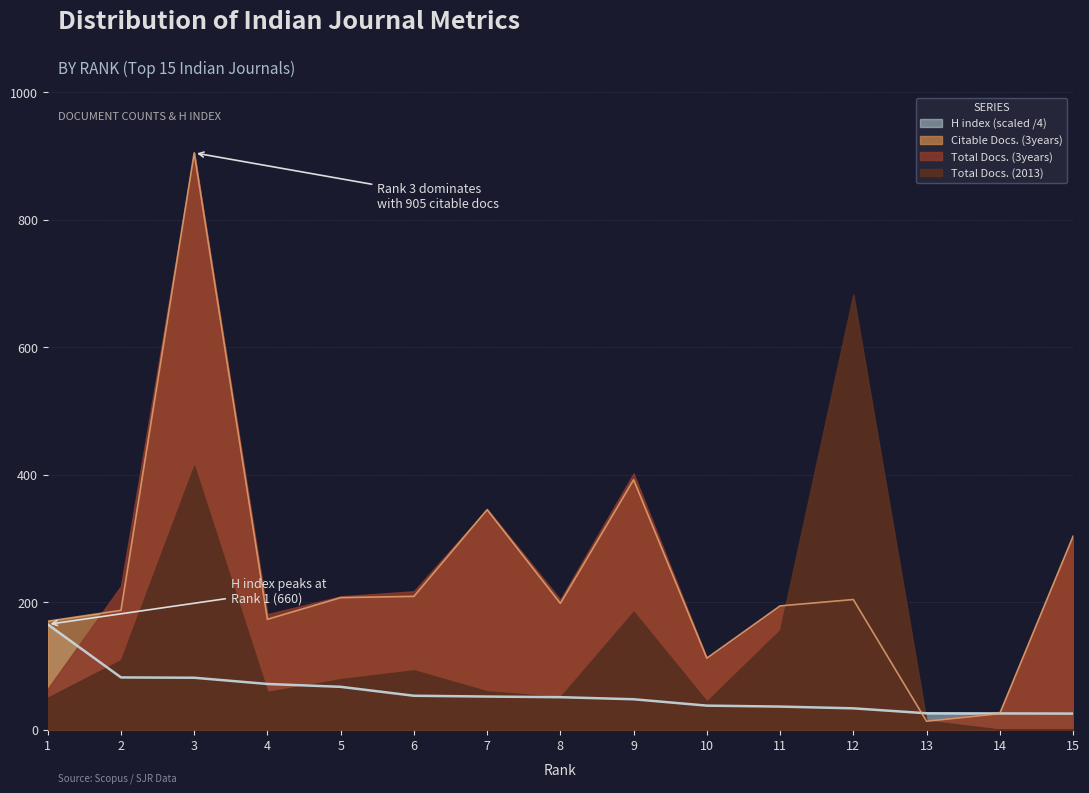

What is the highest value of the Total Docs. (3years) series?

905.0